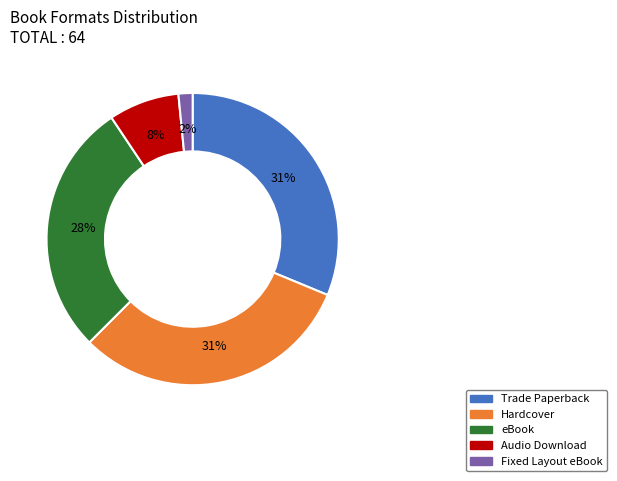

Is there a majority slice in this chart?

No